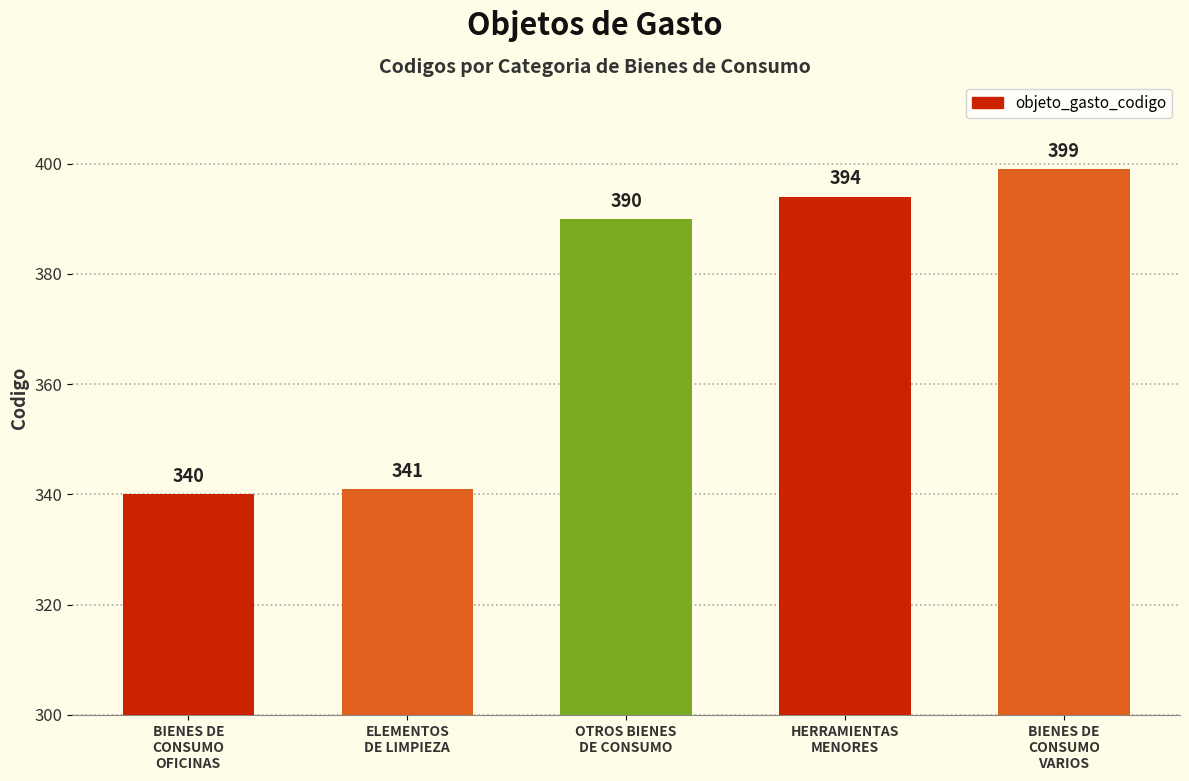

What is the change in value from ELEMENTOS
DE LIMPIEZA to OTROS BIENES
DE CONSUMO?

+49